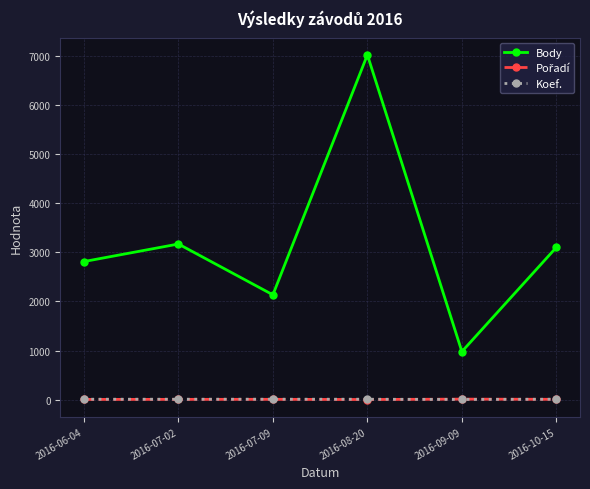

What is the greatest value displayed?

7029